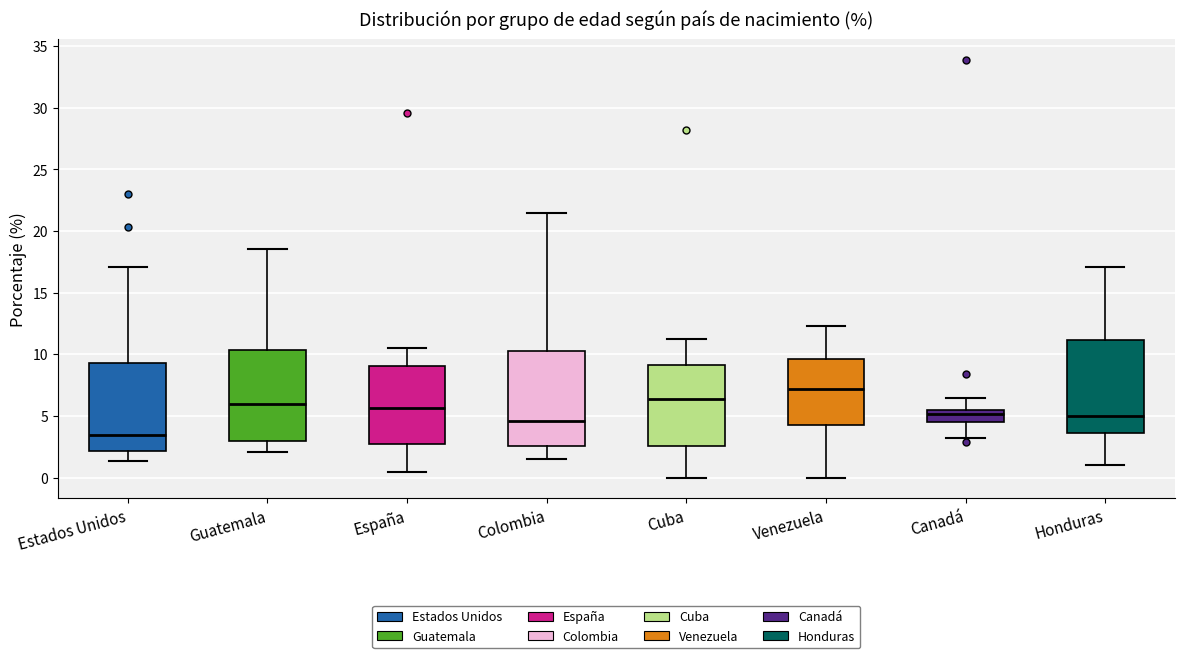

Reading left to right, read every box against the y-axis: the position of its median line, the range the box covers, and the ends of its whiskers. The values are not printed on the chart, so give them approximately, as read against the axis.

Estados Unidos: median 3.5, box 2.0 to 9.5, whiskers 1.5 to 17.0
Guatemala: median 6.0, box 3.0 to 10.5, whiskers 2.0 to 18.5
España: median 5.5, box 3.0 to 9.0, whiskers 0.5 to 10.5
Colombia: median 4.5, box 2.5 to 10.5, whiskers 1.5 to 21.5
Cuba: median 6.5, box 2.5 to 9.0, whiskers 0.0 to 11.5
Venezuela: median 7.0, box 4.5 to 9.5, whiskers 0.0 to 12.5
Canadá: median 5.0, box 4.5 to 5.5, whiskers 3.0 to 6.5
Honduras: median 5.0, box 3.5 to 11.0, whiskers 1.0 to 17.0